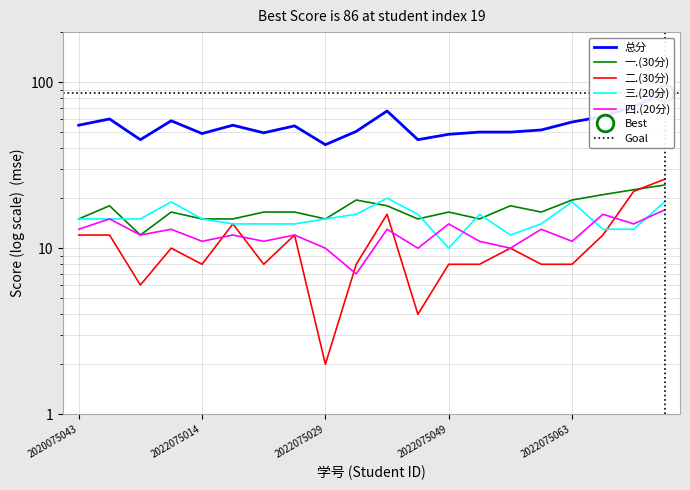

How many data points does each series have?

20